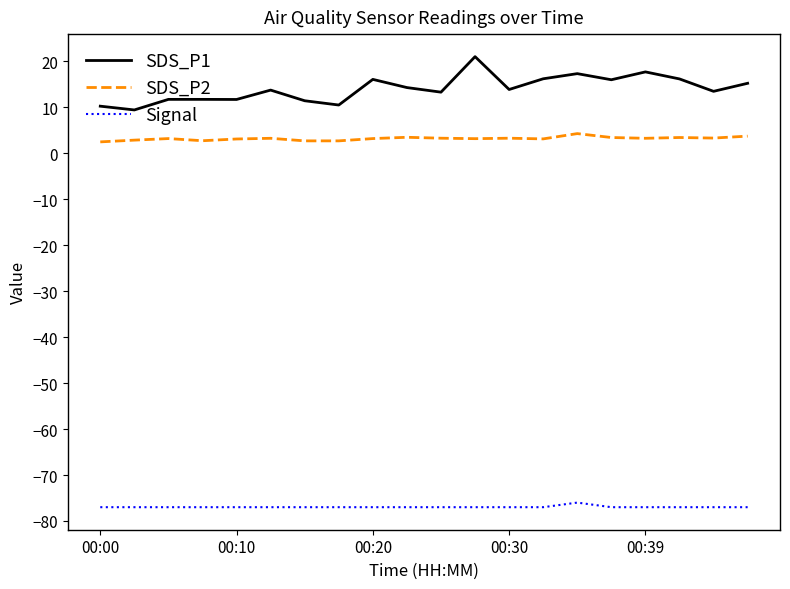

What is the minimum value for SDS_P2?

2.5